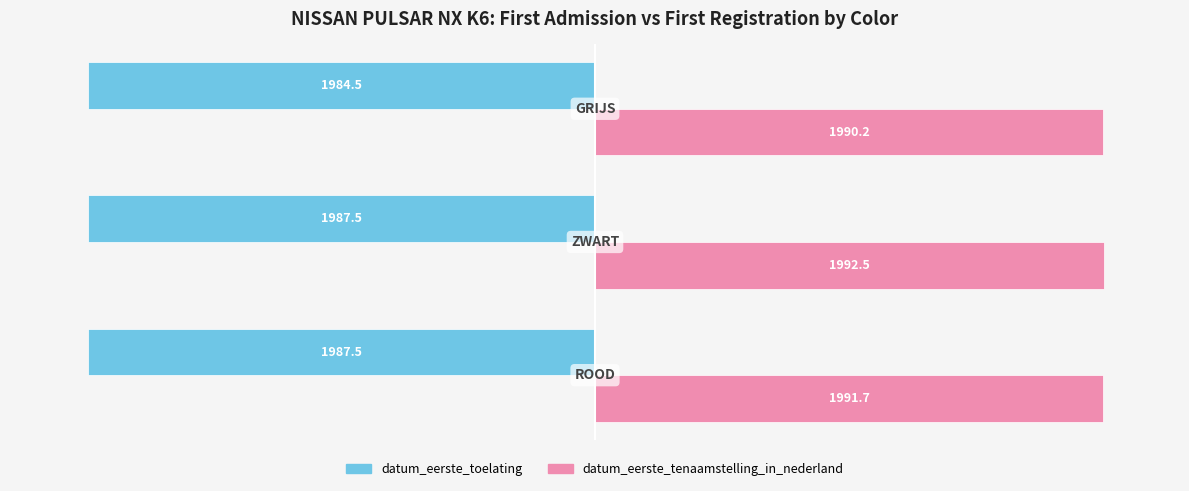

What is the minimum value shown in the chart?

-1987.5